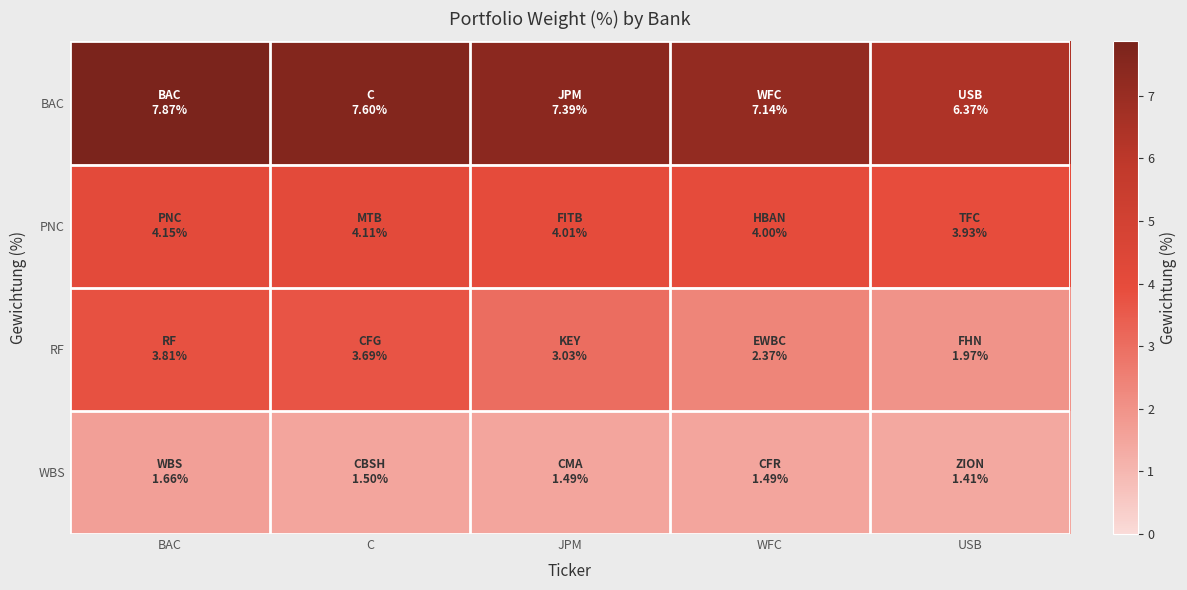

What is the greatest value displayed?

7.9